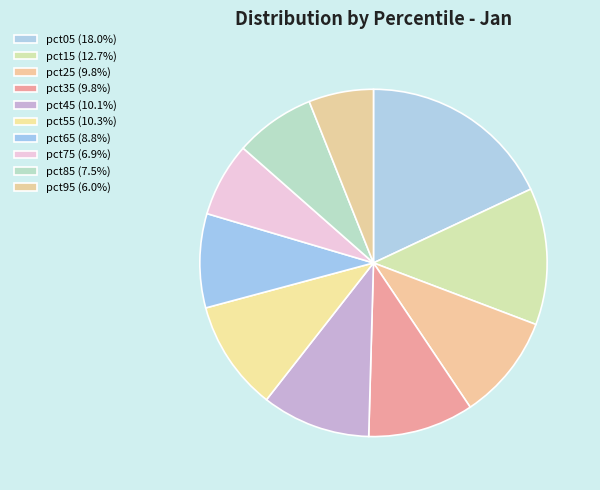

Does any single category account for the majority?

No